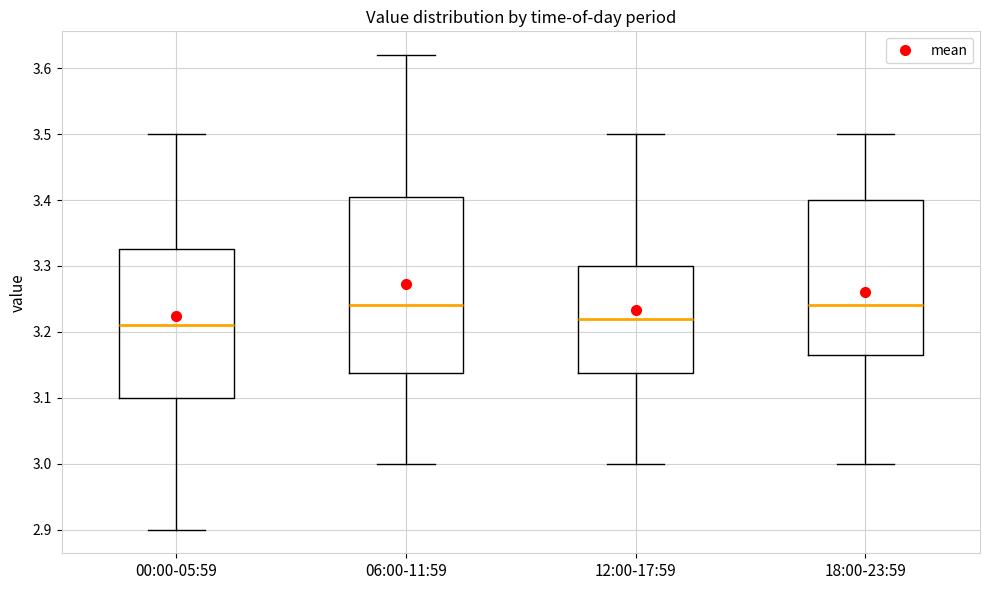

Reading left to right, transcribe this box plot: for each box, give where its median line is, the range the box spans, and where its two whiskers end, as read against the y-axis. The values are not printed on the chart, so give them approximately, as read against the axis.

00:00-05:59: median 3.21, box 3.10 to 3.33, whiskers 2.90 to 3.50
06:00-11:59: median 3.24, box 3.14 to 3.41, whiskers 3.00 to 3.62
12:00-17:59: median 3.22, box 3.14 to 3.30, whiskers 3.00 to 3.50
18:00-23:59: median 3.24, box 3.17 to 3.40, whiskers 3.00 to 3.50